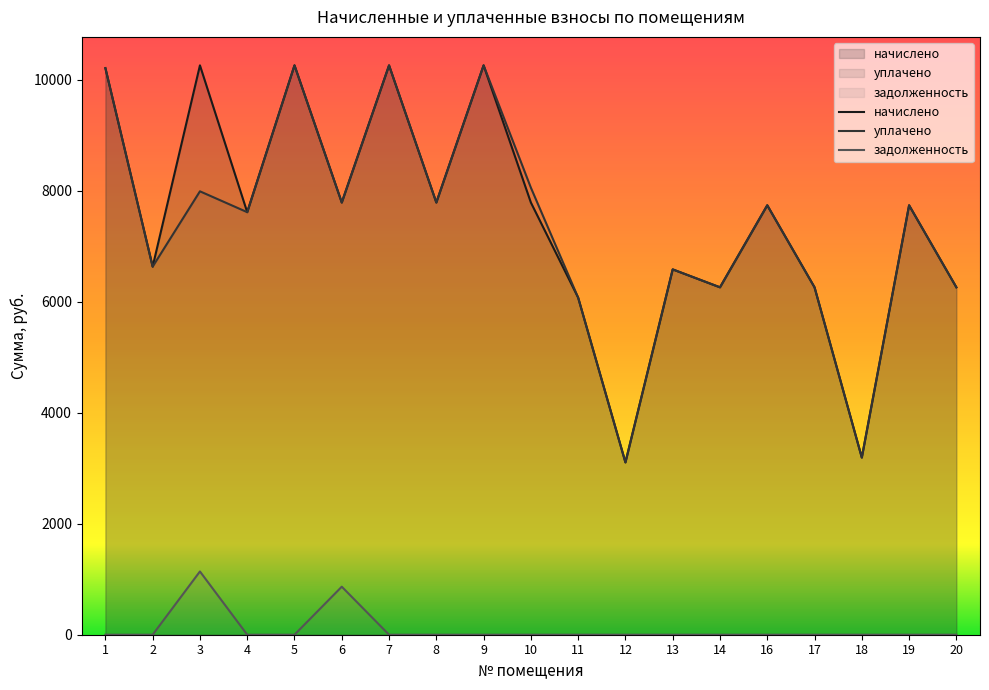

Where is начислено nearest to the value 6681?

2